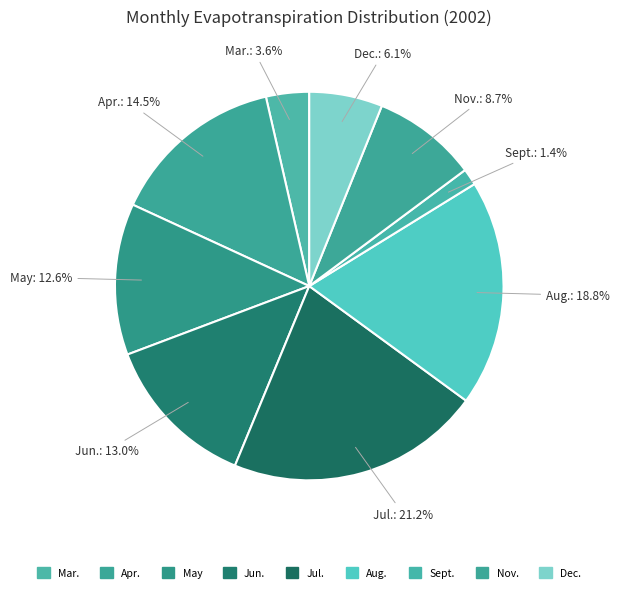

How many slices are in this pie chart?

9